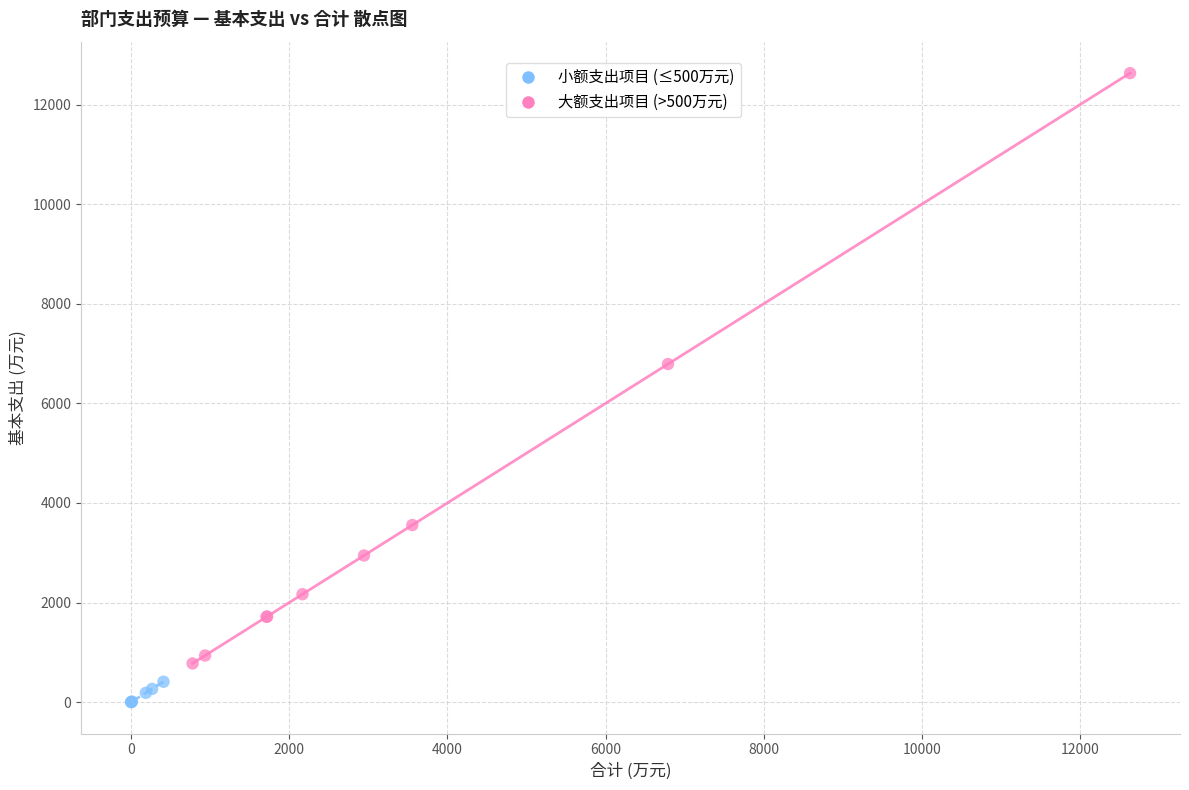

Which series reaches the maximum Y coordinate?

大额支出项目 (>500万元)